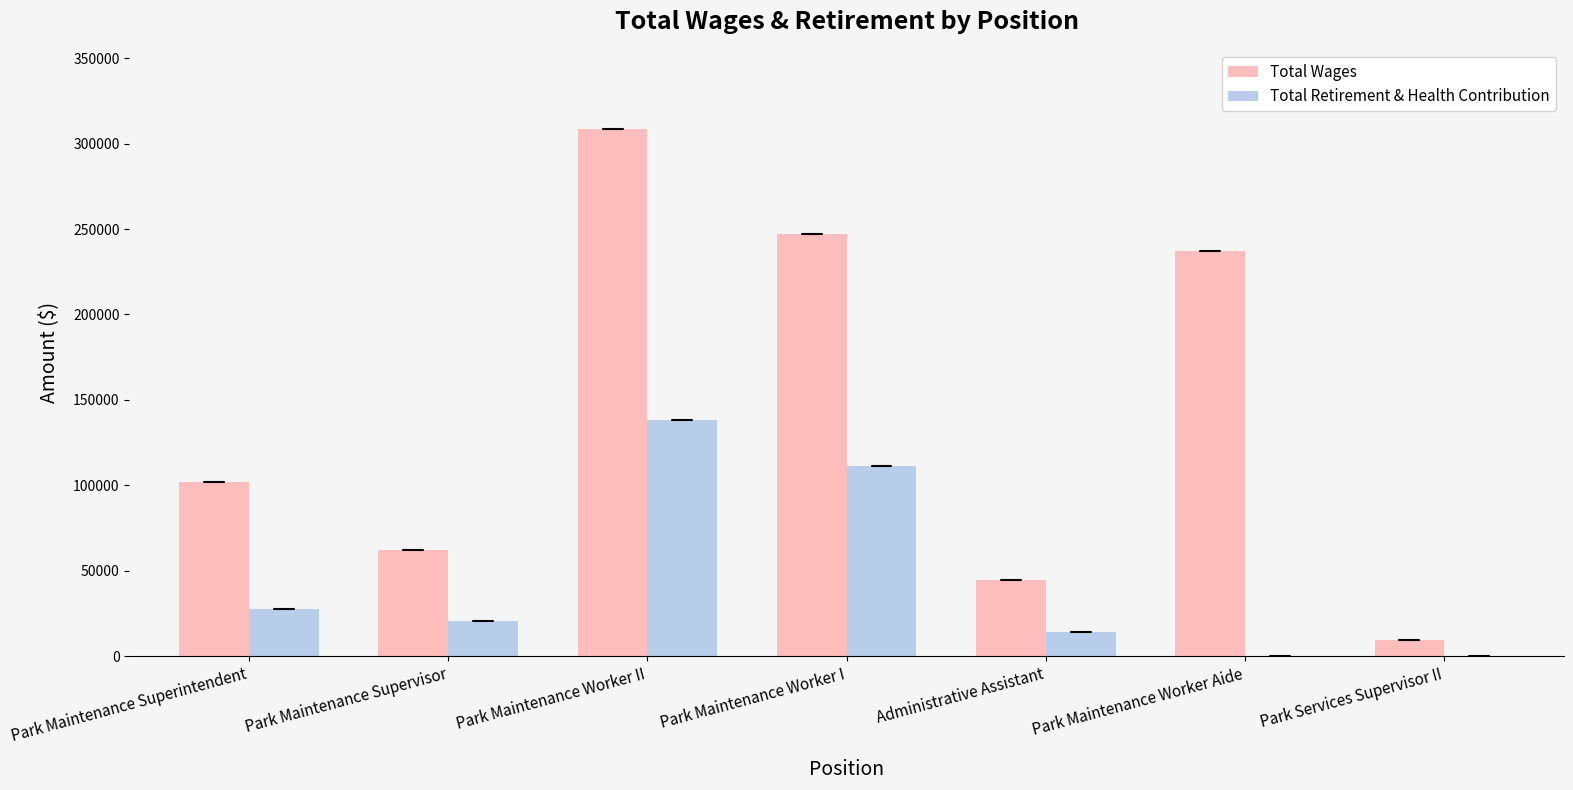

At which label does Total Wages reach its peak?

Park Maintenance Worker II